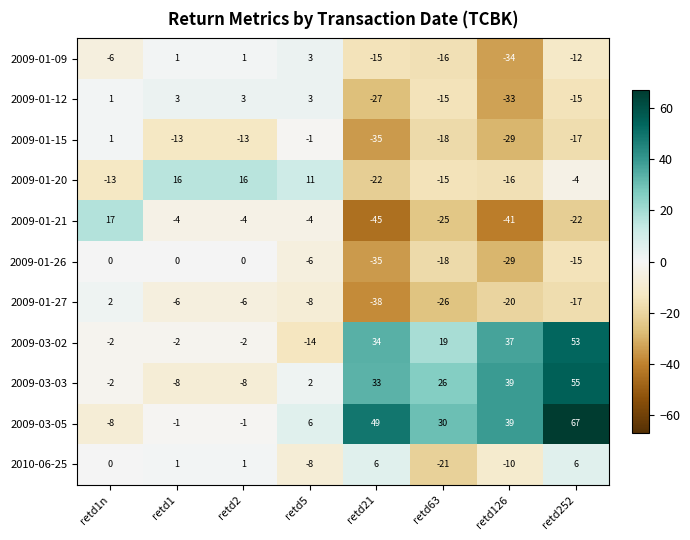

What is the difference between the maximum and minimum values in the 2009-01-09 series?

37